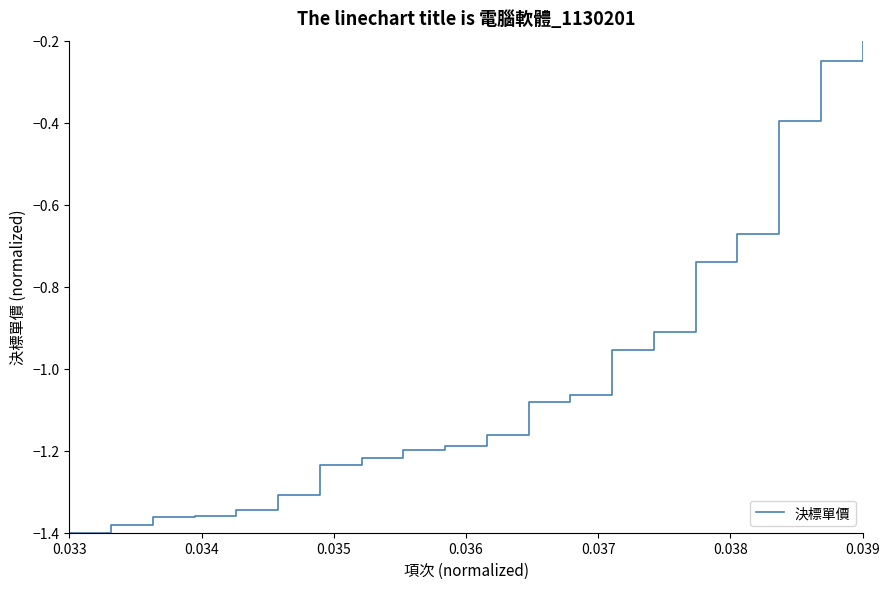

Which label corresponds to the largest value in the chart?

0.039